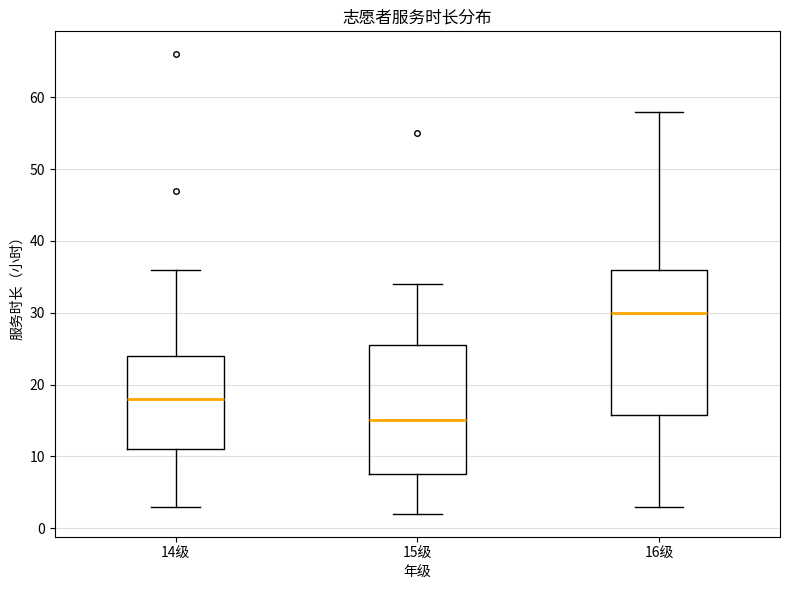

Reading left to right, read every box against the y-axis: the position of its median line, the range the box covers, and the ends of its whiskers. The values are not printed on the chart, so give them approximately, as read against the axis.

14级: median 18, box 11 to 24, whiskers 3 to 36
15级: median 15, box 8 to 26, whiskers 2 to 34
16级: median 30, box 16 to 36, whiskers 3 to 58